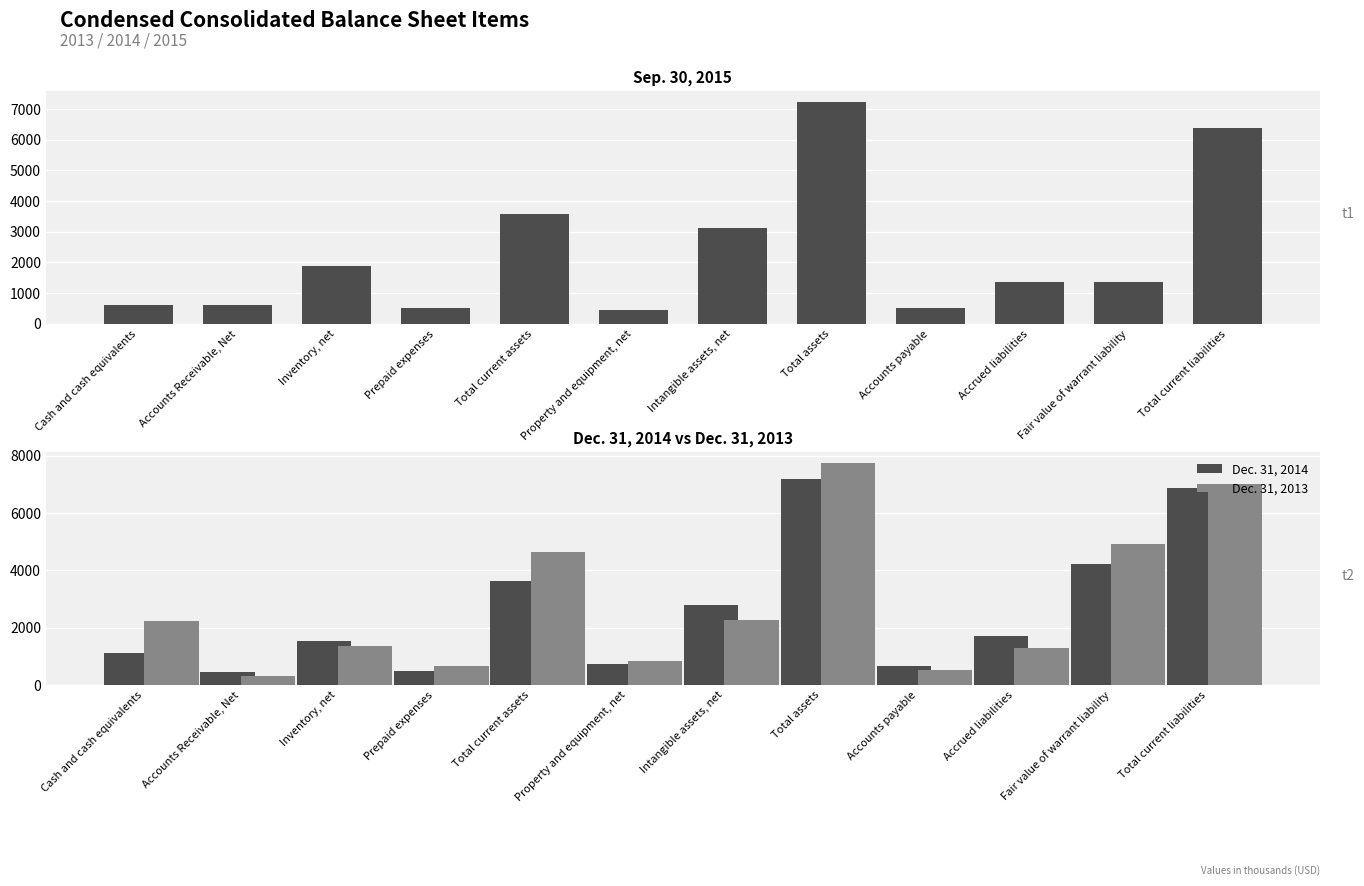

What is the spread (max minus min) of values at Total current assets?

1033